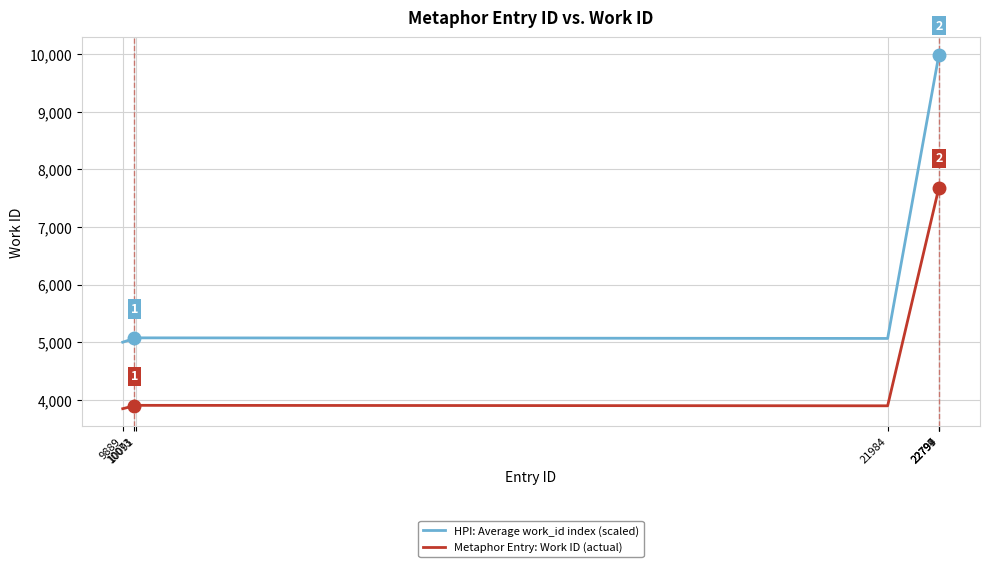

Rank the series at 9889 from lowest to highest value.

Metaphor Entry: Work ID (actual), HPI: Average work_id index (scaled)